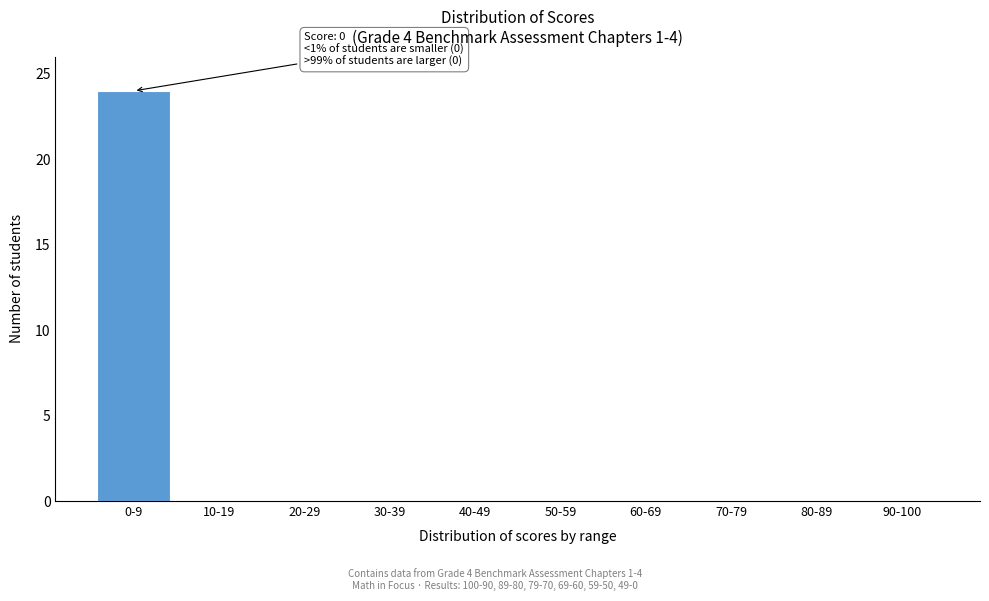

Reading left to right, what are all the values shown in this chart?

0-9=24	10-19=0	20-29=0	30-39=0	40-49=0	50-59=0	60-69=0	70-79=0	80-89=0	90-100=0